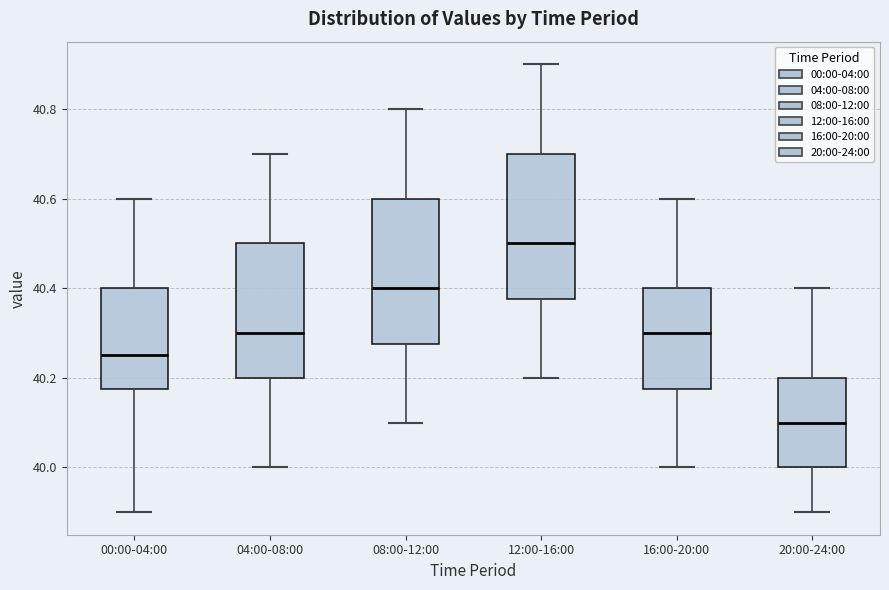

Where does the median line of the box for 20:00-24:00 sit on the y-axis? The values are not printed on the chart, so give them approximately, as read against the axis.

40.10